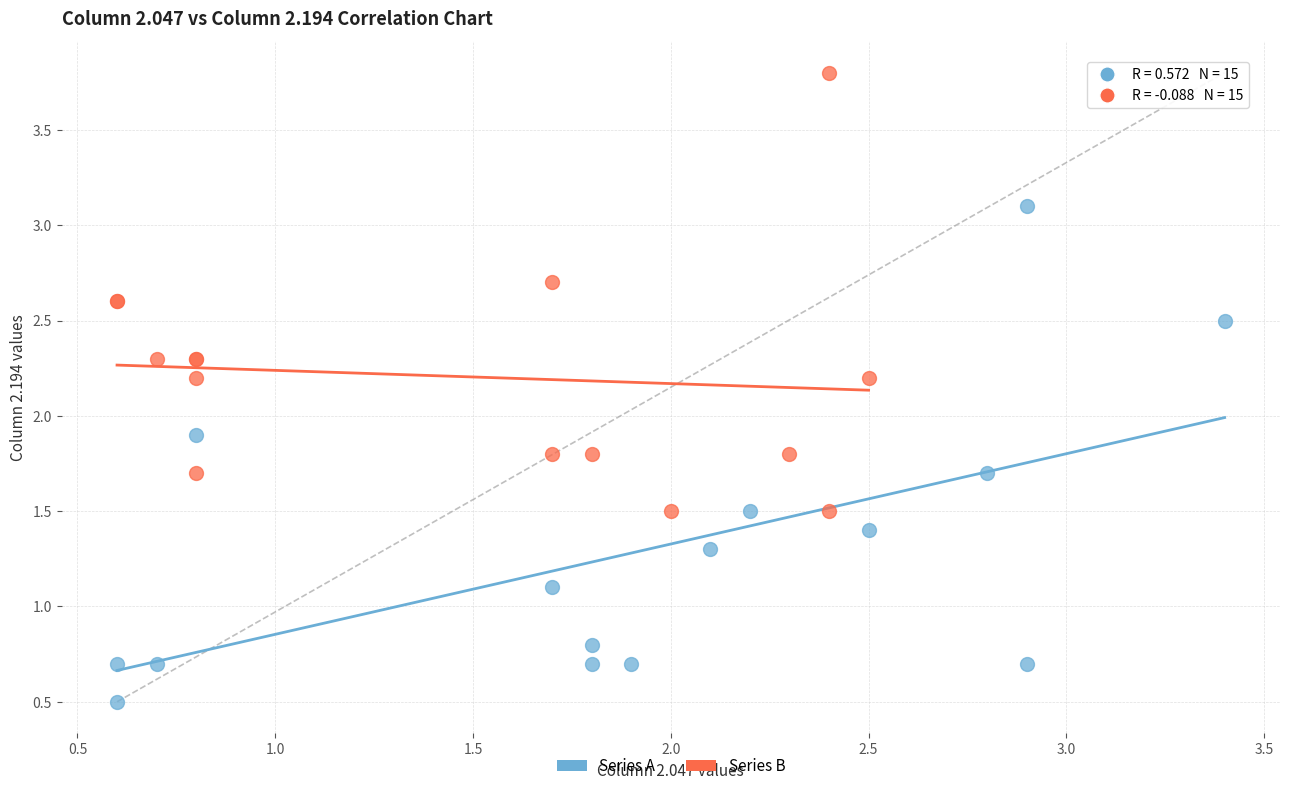

Which series contains the highest Y value?

Series B